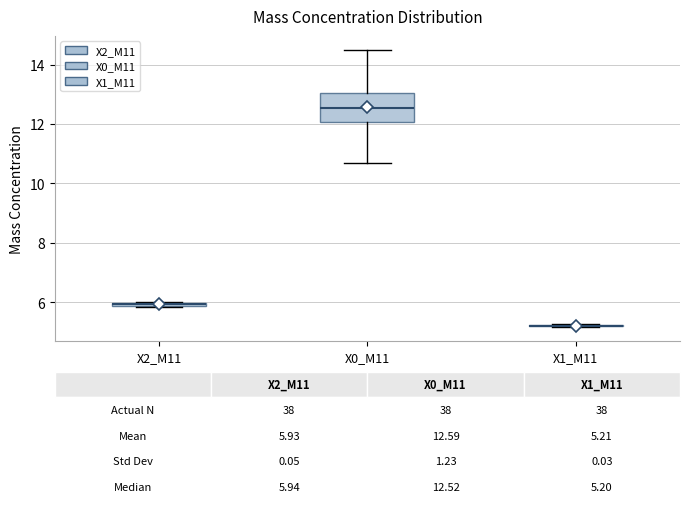

Which box is the tallest, from its lower edge to its upper edge?

X0_M11